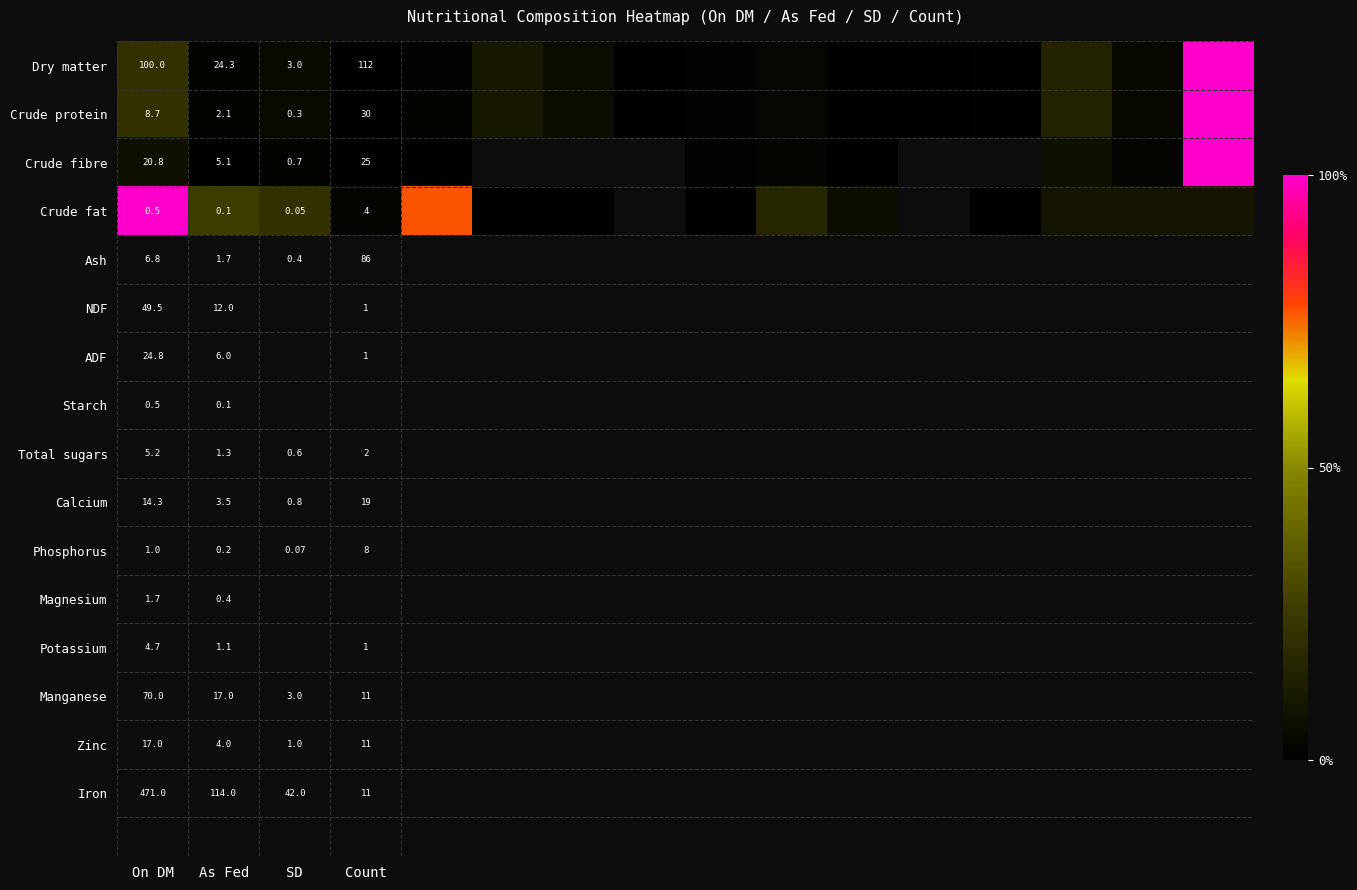

Is the value of Dry matter at Count greater than the value of Crude fibre at SD?

Yes